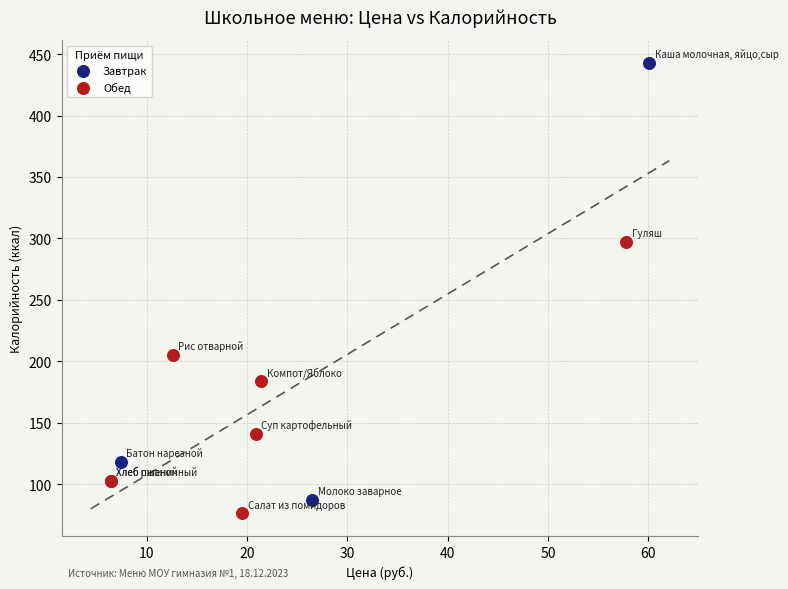

Which series has the widest spread of Y values?

Завтрак